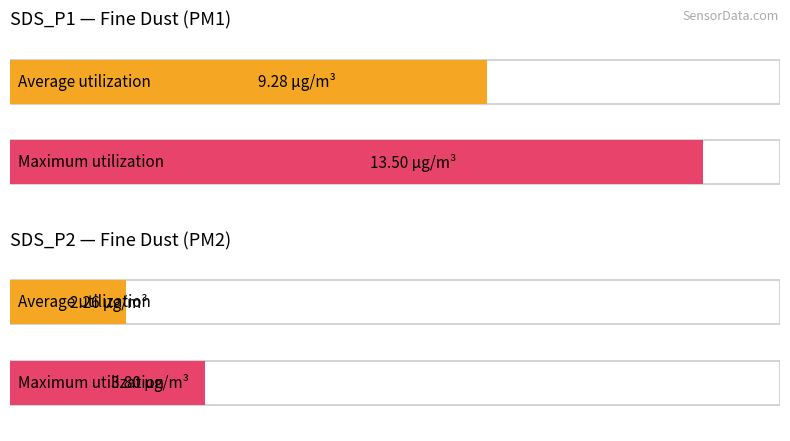

What is the average value of the SDS_P2 series?

2.3